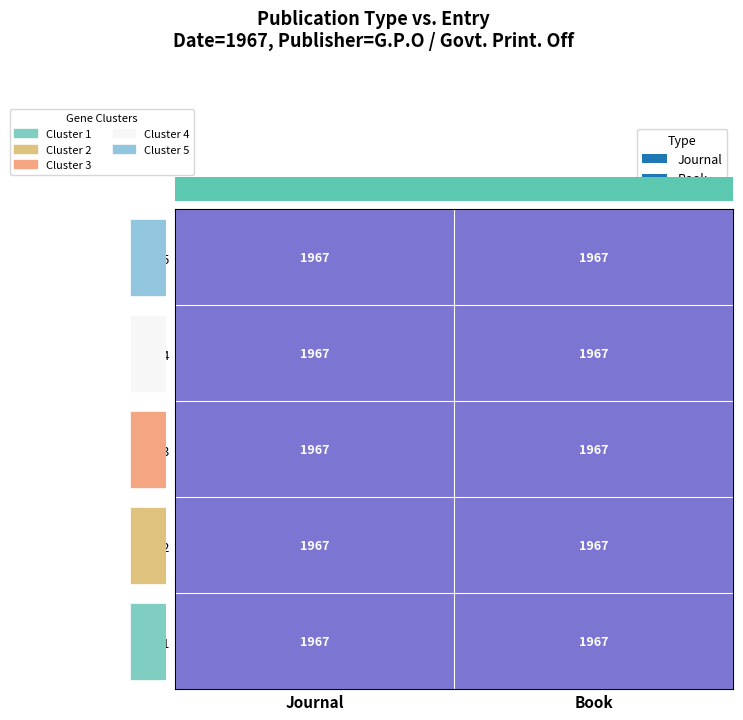

Rank the categories by Row_3 value from highest to lowest.

Journal, Book